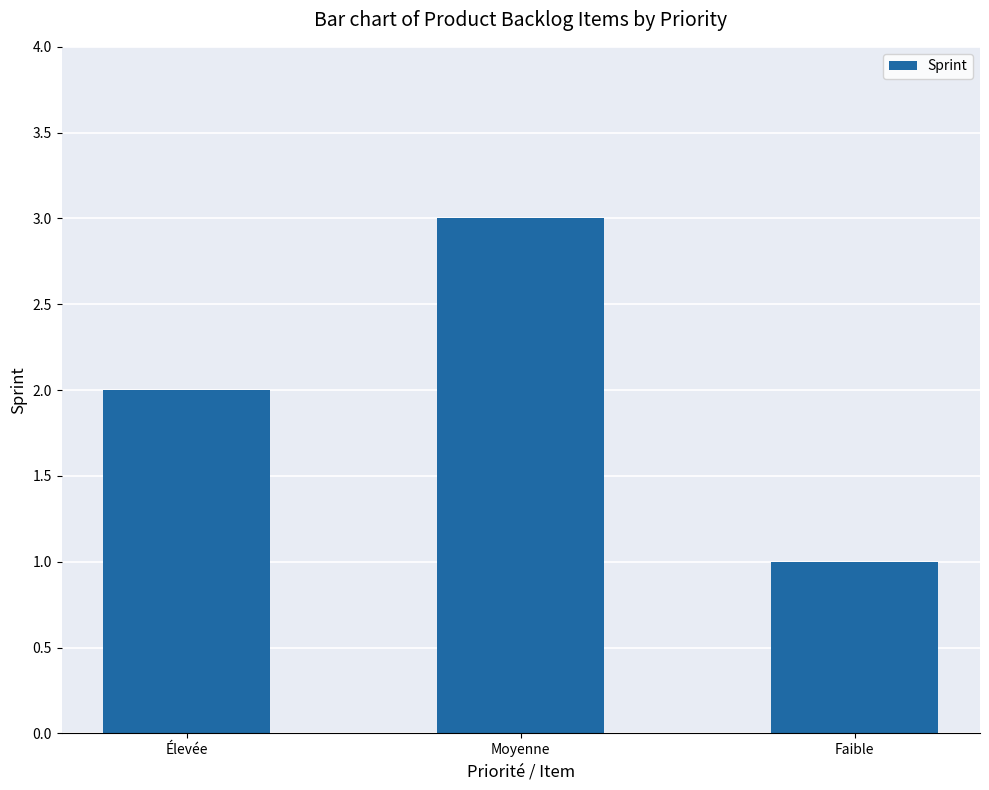

Reading left to right, what are all the values shown in this chart?

Élevée=2	Moyenne=3	Faible=1